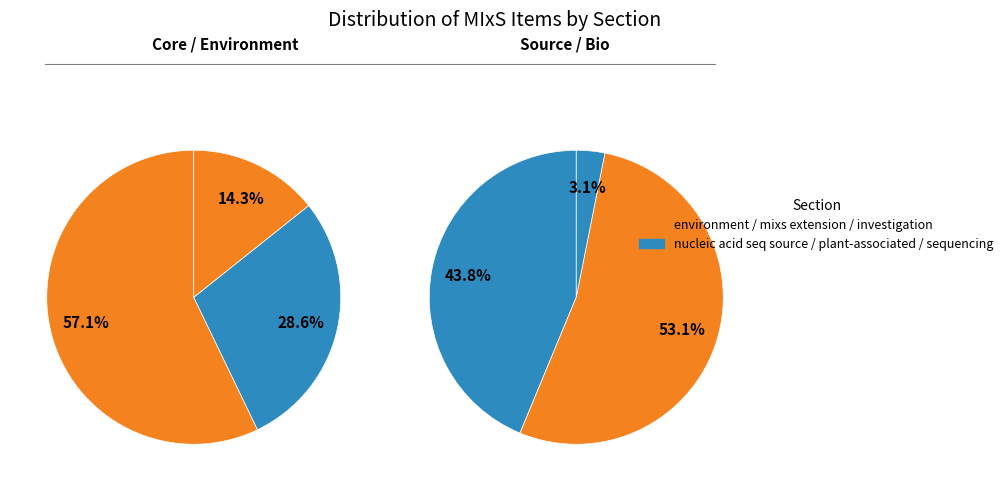

What percentage is the nucleic acid sequence source slice, to the nearest percent?

36%